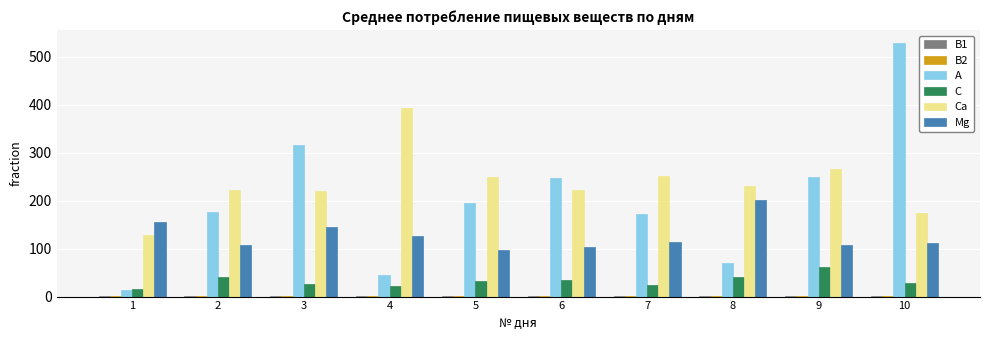

What is the total value across all series at 3?

710.1